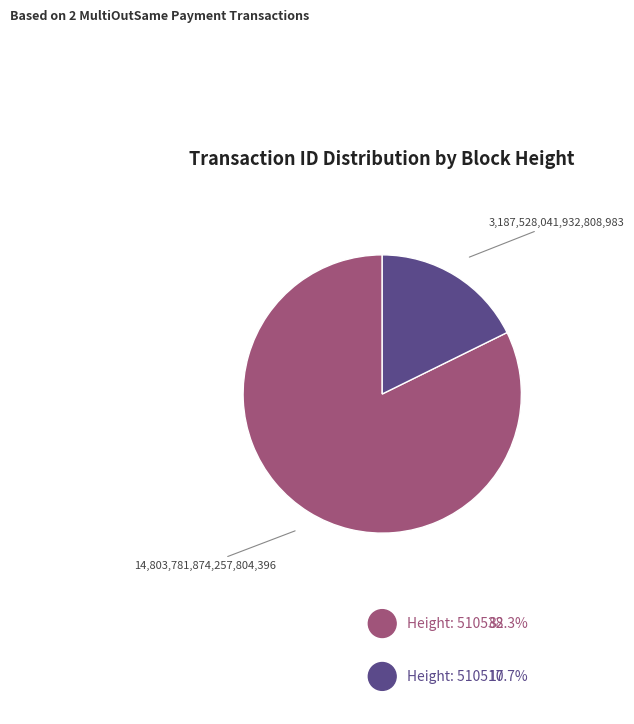

How many slices are in this pie chart?

2